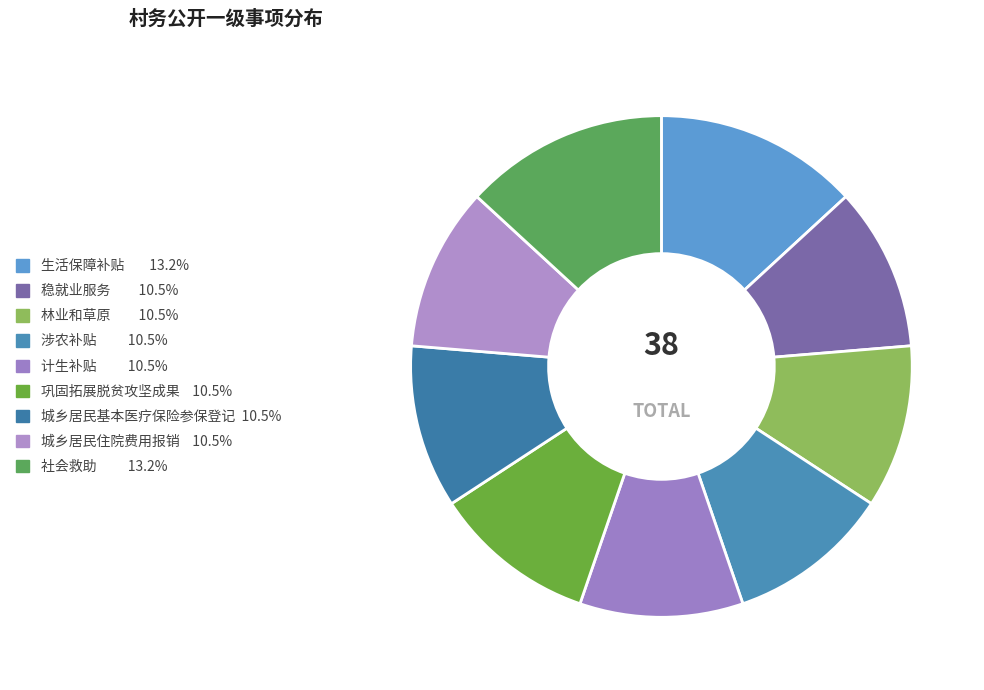

How many segments does this pie chart have?

9